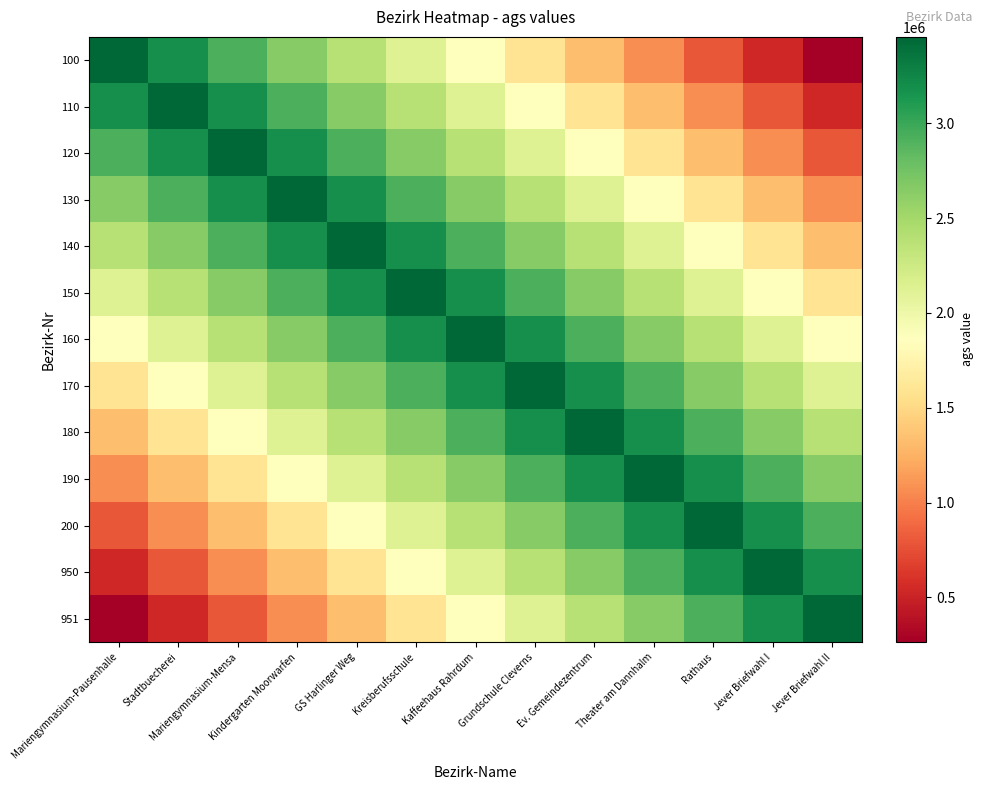

Reading left to right, what are all the values shown in this chart?

100: Mariengymnasium-Pausenhalle=3455007.0	Stadtbuecherei=3189237.2	Mariengymnasium-Mensa=2923467.5	Kindergarten Moorwarfen=2657697.7	GS Harlinger Weg=2391927.9	Kreisberufsschule=2126158.2	Kaffeehaus Rahrdum=1860388.4	Grundschule Cleverns=1594618.6	Ev. Gemeindezentrum=1328848.8	Theater am Dannhalm=1063079.1	Rathaus=797309.3	Jever Briefwahl I=531539.5	Jever Briefwahl II=265769.8
110: Mariengymnasium-Pausenhalle=3189237.2	Stadtbuecherei=3455007.0	Mariengymnasium-Mensa=3189237.2	Kindergarten Moorwarfen=2923467.5	GS Harlinger Weg=2657697.7	Kreisberufsschule=2391927.9	Kaffeehaus Rahrdum=2126158.2	Grundschule Cleverns=1860388.4	Ev. Gemeindezentrum=1594618.6	Theater am Dannhalm=1328848.8	Rathaus=1063079.1	Jever Briefwahl I=797309.3	Jever Briefwahl II=531539.5
120: Mariengymnasium-Pausenhalle=2923467.5	Stadtbuecherei=3189237.2	Mariengymnasium-Mensa=3455007.0	Kindergarten Moorwarfen=3189237.2	GS Harlinger Weg=2923467.5	Kreisberufsschule=2657697.7	Kaffeehaus Rahrdum=2391927.9	Grundschule Cleverns=2126158.2	Ev. Gemeindezentrum=1860388.4	Theater am Dannhalm=1594618.6	Rathaus=1328848.8	Jever Briefwahl I=1063079.1	Jever Briefwahl II=797309.3
130: Mariengymnasium-Pausenhalle=2657697.7	Stadtbuecherei=2923467.5	Mariengymnasium-Mensa=3189237.2	Kindergarten Moorwarfen=3455007.0	GS Harlinger Weg=3189237.2	Kreisberufsschule=2923467.5	Kaffeehaus Rahrdum=2657697.7	Grundschule Cleverns=2391927.9	Ev. Gemeindezentrum=2126158.2	Theater am Dannhalm=1860388.4	Rathaus=1594618.6	Jever Briefwahl I=1328848.8	Jever Briefwahl II=1063079.1
140: Mariengymnasium-Pausenhalle=2391927.9	Stadtbuecherei=2657697.7	Mariengymnasium-Mensa=2923467.5	Kindergarten Moorwarfen=3189237.2	GS Harlinger Weg=3455007.0	Kreisberufsschule=3189237.2	Kaffeehaus Rahrdum=2923467.5	Grundschule Cleverns=2657697.7	Ev. Gemeindezentrum=2391927.9	Theater am Dannhalm=2126158.2	Rathaus=1860388.4	Jever Briefwahl I=1594618.6	Jever Briefwahl II=1328848.8
150: Mariengymnasium-Pausenhalle=2126158.2	Stadtbuecherei=2391927.9	Mariengymnasium-Mensa=2657697.7	Kindergarten Moorwarfen=2923467.5	GS Harlinger Weg=3189237.2	Kreisberufsschule=3455007.0	Kaffeehaus Rahrdum=3189237.2	Grundschule Cleverns=2923467.5	Ev. Gemeindezentrum=2657697.7	Theater am Dannhalm=2391927.9	Rathaus=2126158.2	Jever Briefwahl I=1860388.4	Jever Briefwahl II=1594618.6
160: Mariengymnasium-Pausenhalle=1860388.4	Stadtbuecherei=2126158.2	Mariengymnasium-Mensa=2391927.9	Kindergarten Moorwarfen=2657697.7	GS Harlinger Weg=2923467.5	Kreisberufsschule=3189237.2	Kaffeehaus Rahrdum=3455007.0	Grundschule Cleverns=3189237.2	Ev. Gemeindezentrum=2923467.5	Theater am Dannhalm=2657697.7	Rathaus=2391927.9	Jever Briefwahl I=2126158.2	Jever Briefwahl II=1860388.4
170: Mariengymnasium-Pausenhalle=1594618.6	Stadtbuecherei=1860388.4	Mariengymnasium-Mensa=2126158.2	Kindergarten Moorwarfen=2391927.9	GS Harlinger Weg=2657697.7	Kreisberufsschule=2923467.5	Kaffeehaus Rahrdum=3189237.2	Grundschule Cleverns=3455007.0	Ev. Gemeindezentrum=3189237.2	Theater am Dannhalm=2923467.5	Rathaus=2657697.7	Jever Briefwahl I=2391927.9	Jever Briefwahl II=2126158.2
180: Mariengymnasium-Pausenhalle=1328848.8	Stadtbuecherei=1594618.6	Mariengymnasium-Mensa=1860388.4	Kindergarten Moorwarfen=2126158.2	GS Harlinger Weg=2391927.9	Kreisberufsschule=2657697.7	Kaffeehaus Rahrdum=2923467.5	Grundschule Cleverns=3189237.2	Ev. Gemeindezentrum=3455007.0	Theater am Dannhalm=3189237.2	Rathaus=2923467.5	Jever Briefwahl I=2657697.7	Jever Briefwahl II=2391927.9
190: Mariengymnasium-Pausenhalle=1063079.1	Stadtbuecherei=1328848.8	Mariengymnasium-Mensa=1594618.6	Kindergarten Moorwarfen=1860388.4	GS Harlinger Weg=2126158.2	Kreisberufsschule=2391927.9	Kaffeehaus Rahrdum=2657697.7	Grundschule Cleverns=2923467.5	Ev. Gemeindezentrum=3189237.2	Theater am Dannhalm=3455007.0	Rathaus=3189237.2	Jever Briefwahl I=2923467.5	Jever Briefwahl II=2657697.7
200: Mariengymnasium-Pausenhalle=797309.3	Stadtbuecherei=1063079.1	Mariengymnasium-Mensa=1328848.8	Kindergarten Moorwarfen=1594618.6	GS Harlinger Weg=1860388.4	Kreisberufsschule=2126158.2	Kaffeehaus Rahrdum=2391927.9	Grundschule Cleverns=2657697.7	Ev. Gemeindezentrum=2923467.5	Theater am Dannhalm=3189237.2	Rathaus=3455007.0	Jever Briefwahl I=3189237.2	Jever Briefwahl II=2923467.5
950: Mariengymnasium-Pausenhalle=531539.5	Stadtbuecherei=797309.3	Mariengymnasium-Mensa=1063079.1	Kindergarten Moorwarfen=1328848.8	GS Harlinger Weg=1594618.6	Kreisberufsschule=1860388.4	Kaffeehaus Rahrdum=2126158.2	Grundschule Cleverns=2391927.9	Ev. Gemeindezentrum=2657697.7	Theater am Dannhalm=2923467.5	Rathaus=3189237.2	Jever Briefwahl I=3455007.0	Jever Briefwahl II=3189237.2
951: Mariengymnasium-Pausenhalle=265769.8	Stadtbuecherei=531539.5	Mariengymnasium-Mensa=797309.3	Kindergarten Moorwarfen=1063079.1	GS Harlinger Weg=1328848.8	Kreisberufsschule=1594618.6	Kaffeehaus Rahrdum=1860388.4	Grundschule Cleverns=2126158.2	Ev. Gemeindezentrum=2391927.9	Theater am Dannhalm=2657697.7	Rathaus=2923467.5	Jever Briefwahl I=3189237.2	Jever Briefwahl II=3455007.0